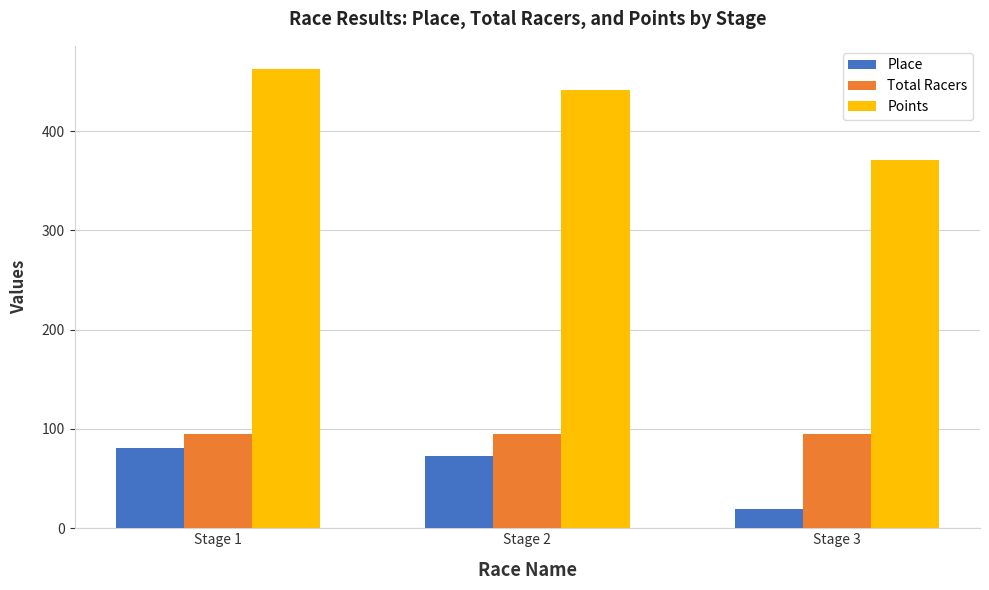

Count the number of categories in the chart.

3